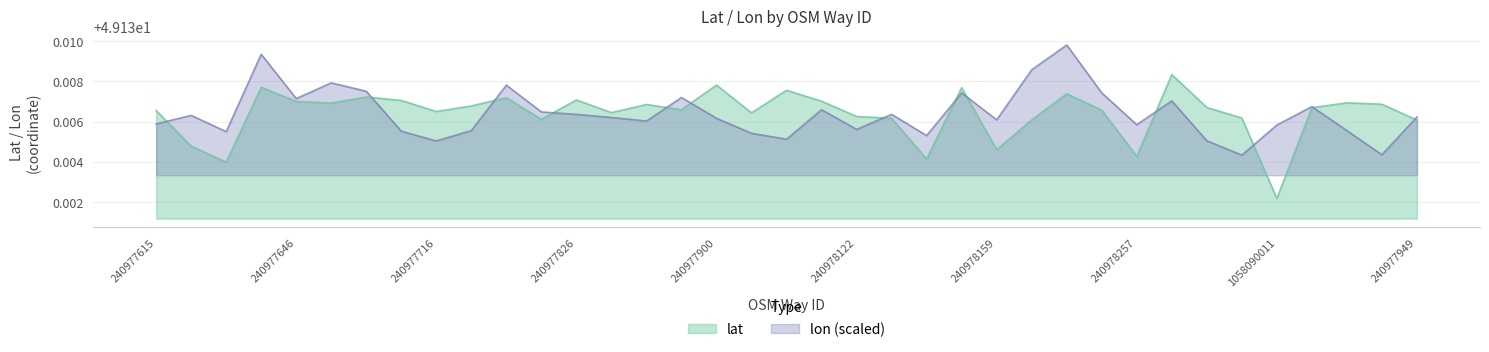

What is the label of the 30th point from the left?

554043893